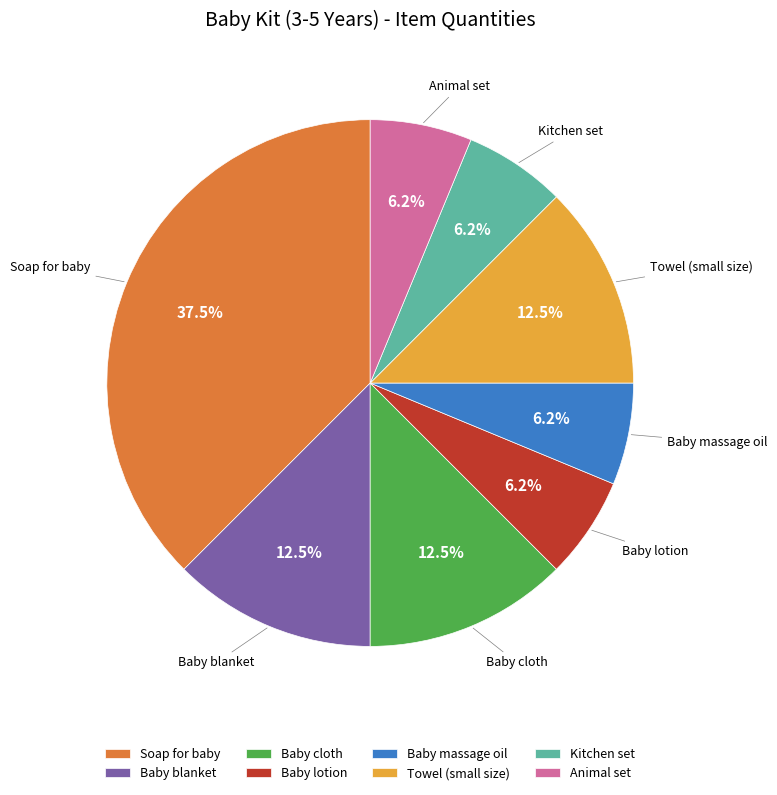

Does Soap for baby represent more than half of the total?

No